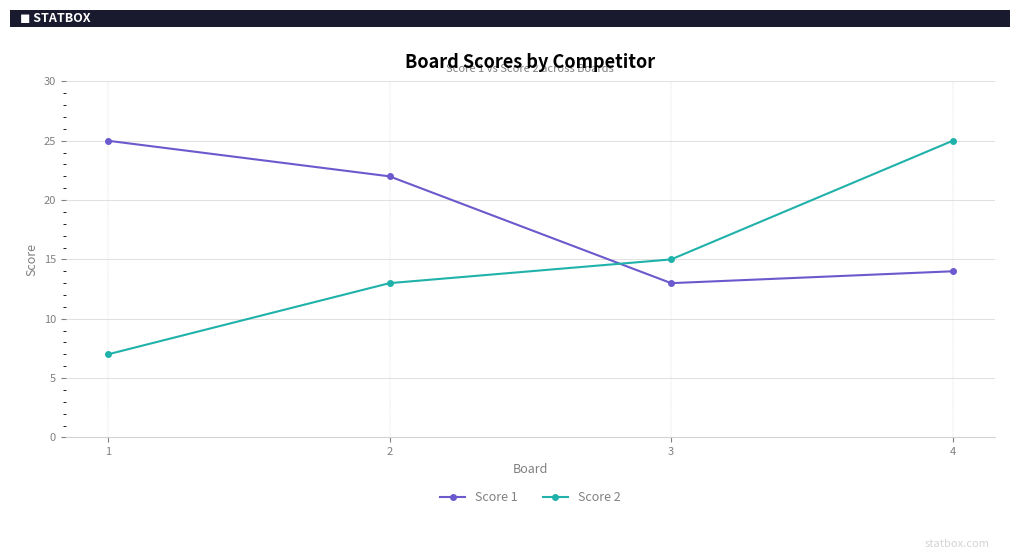

The Score 1 series shows 24 at 4. True or false?

False